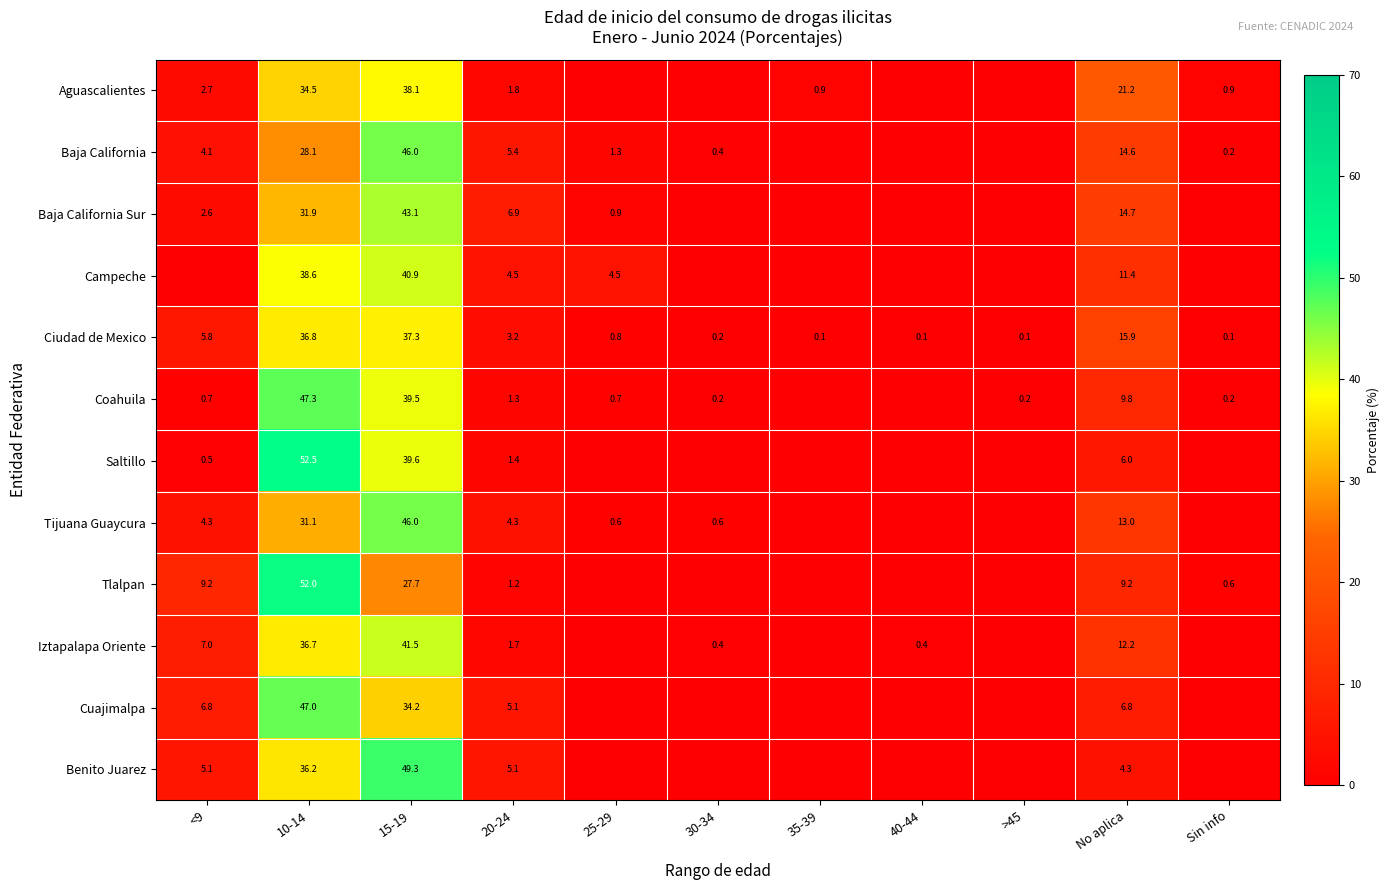

The Iztapalapa Oriente series shows 0.4 at 40-44. True or false?

True